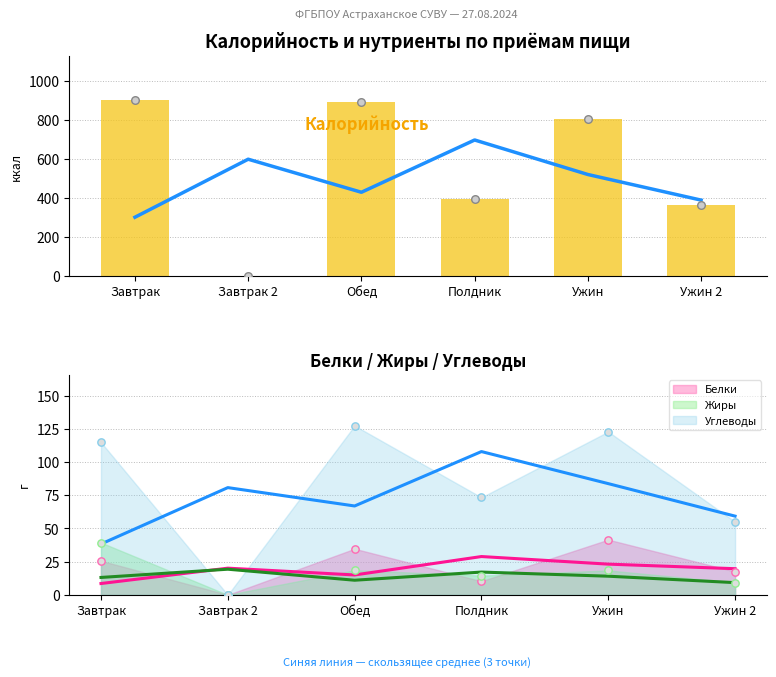

What is the change in value from Завтрак to Обед?

-10.1